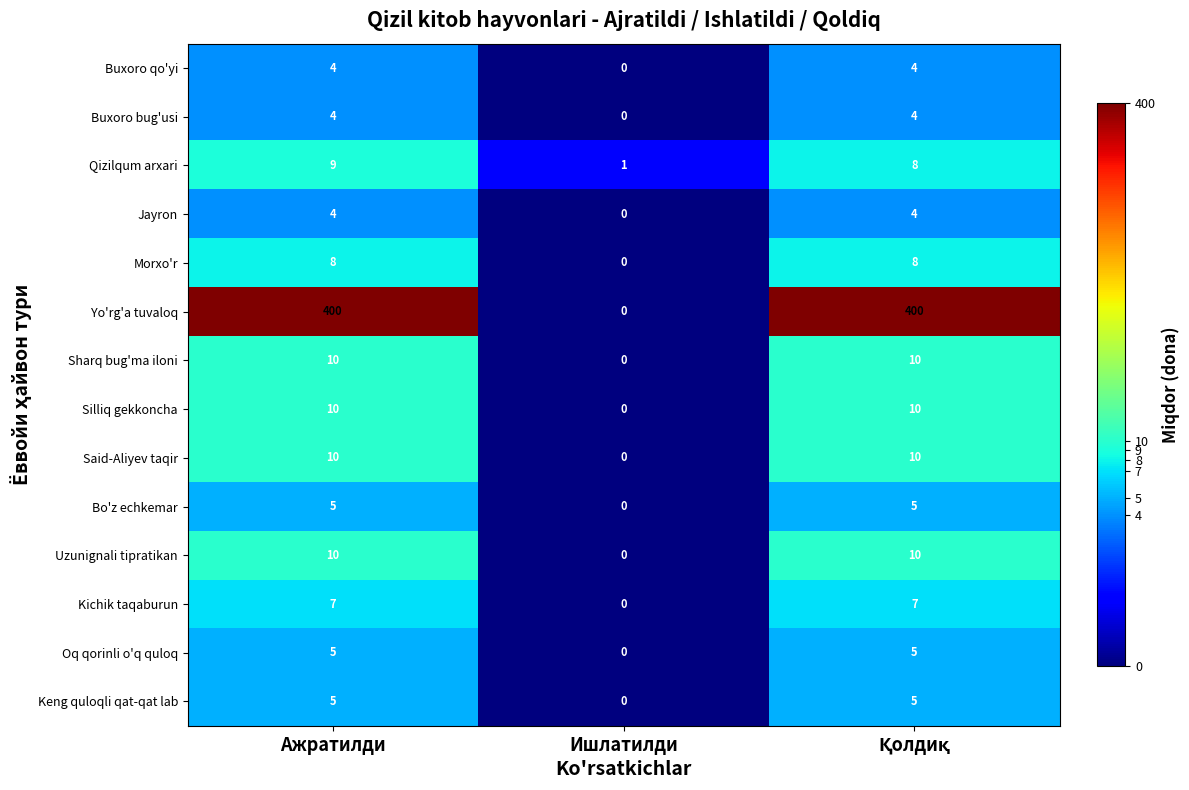

What is the sum of all Kichik taqaburun values?

14